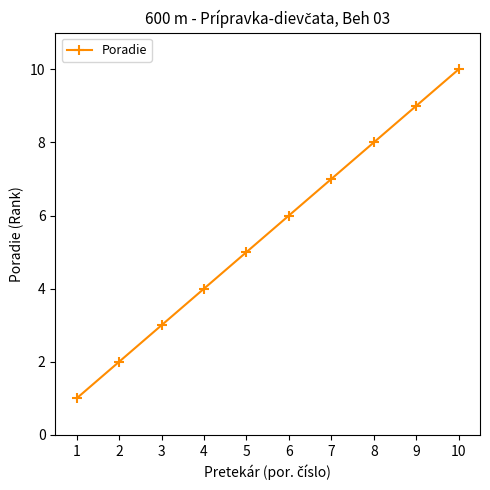

What is the maximum value shown in the chart?

10